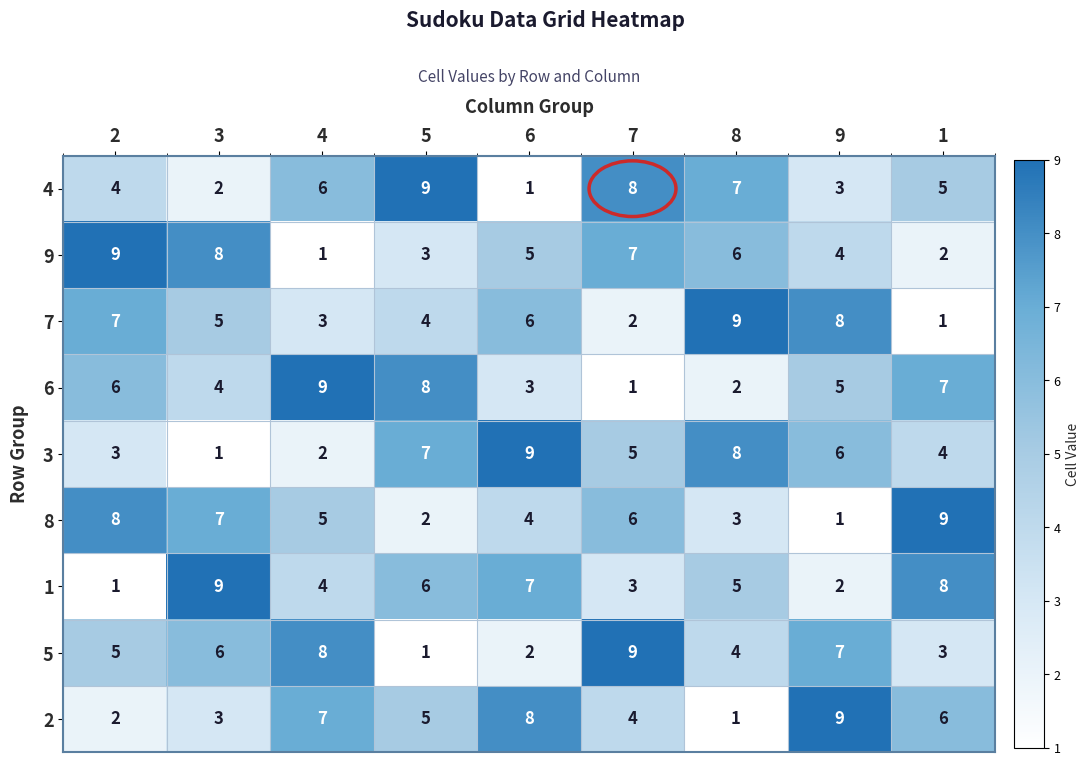

Count the number of categories in the chart.

9